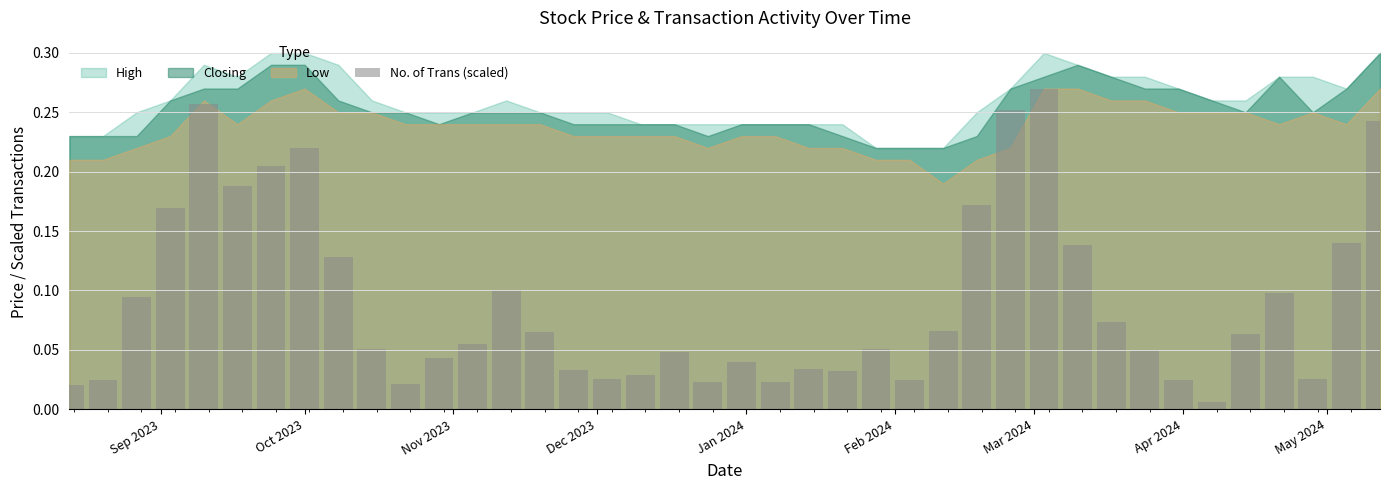

What is the sum of all values?

3.6